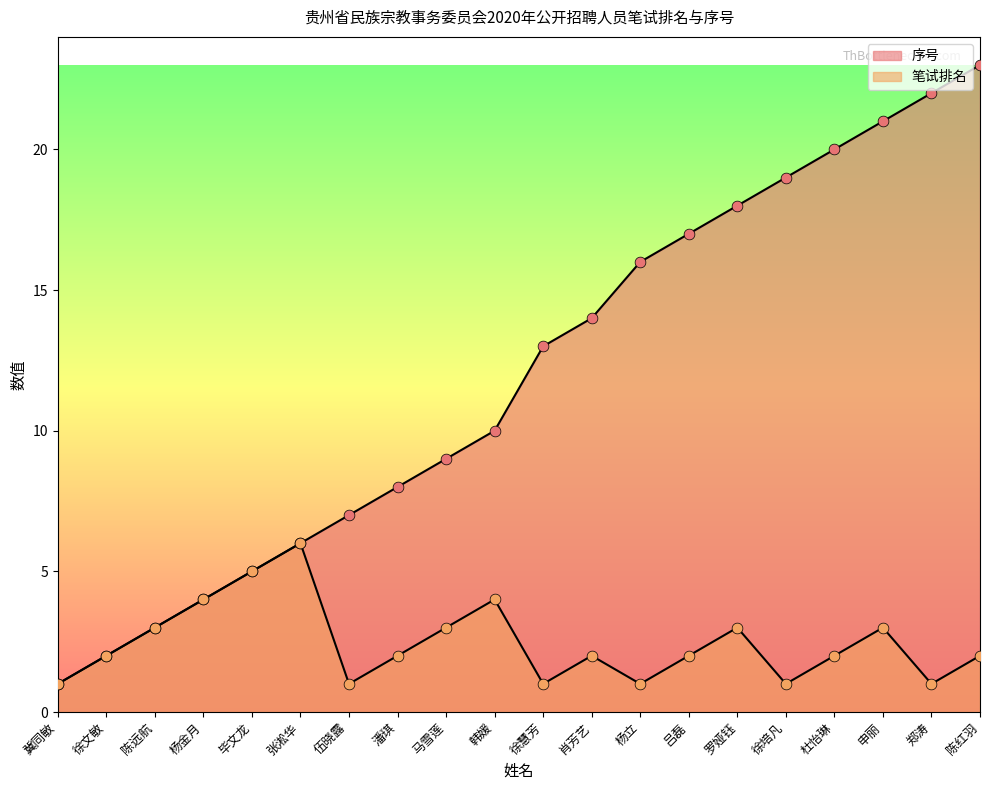

At which category is the sum across all series the highest?

陈红羽